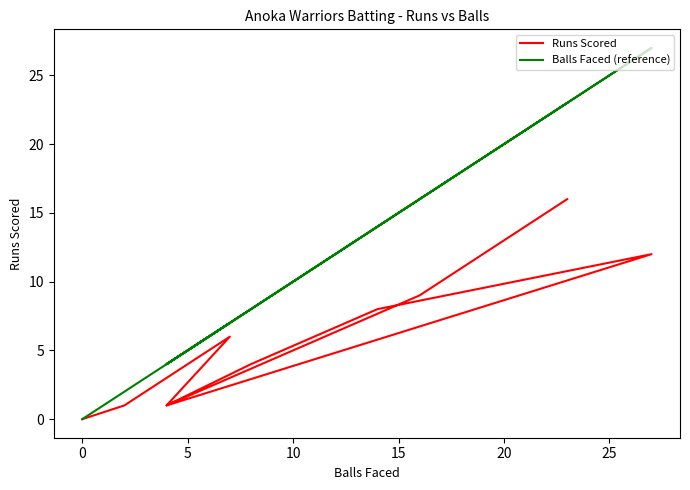

List the series in order of their peak value, lowest first.

Runs Scored, Balls Faced (reference)